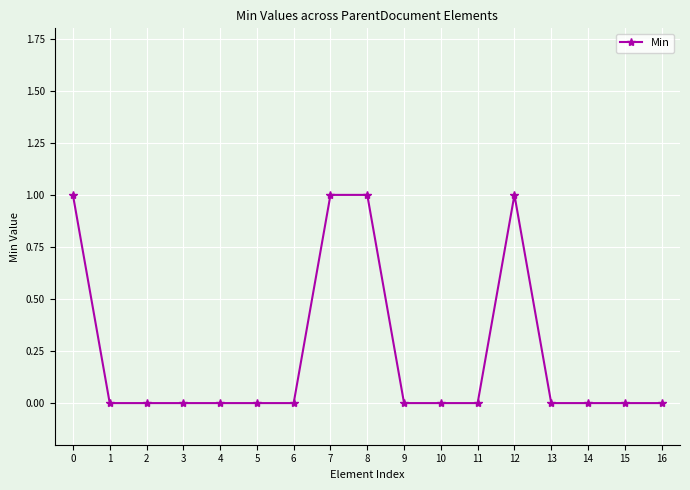

Between 15 and 7, which is larger?

7